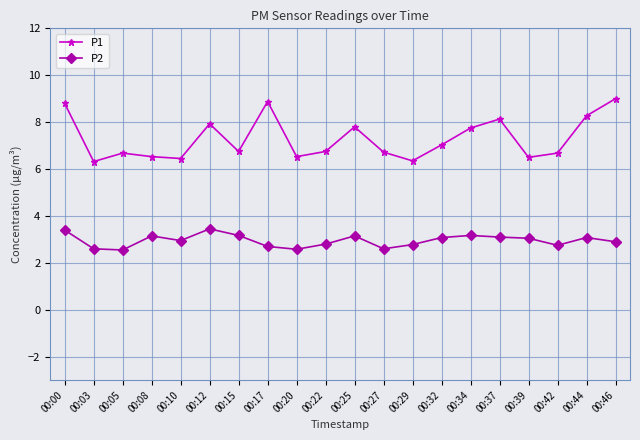

Is this an area chart (filled region under the line)?

No